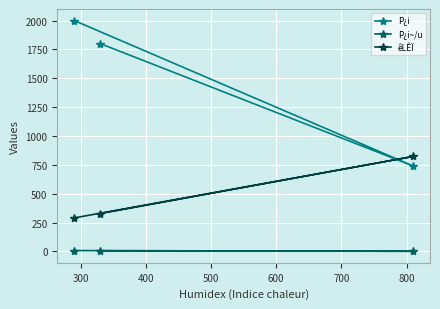

Which series has the largest total across all categories?

P¿i